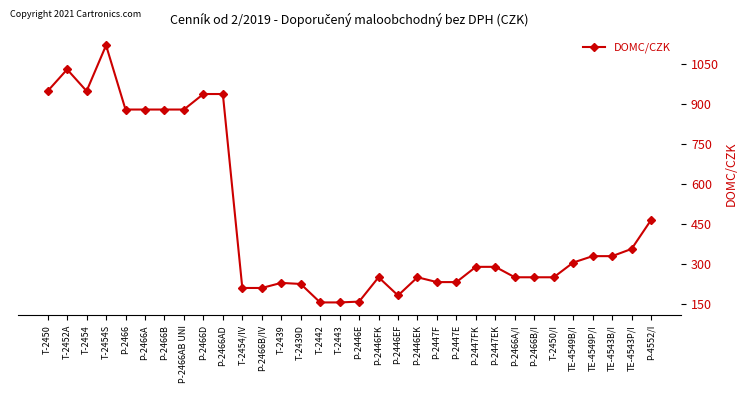

Is this an area chart (filled region under the line)?

No